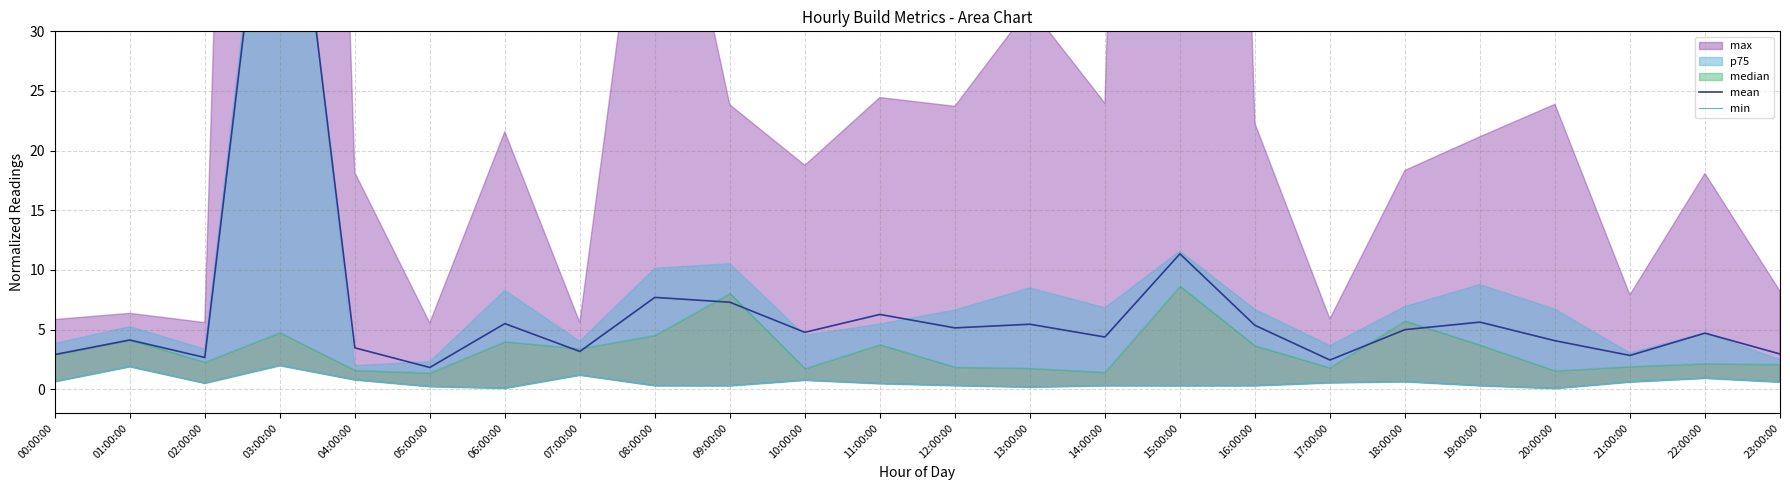

The min series shows 0.3 at 09:00:00. True or false?

True